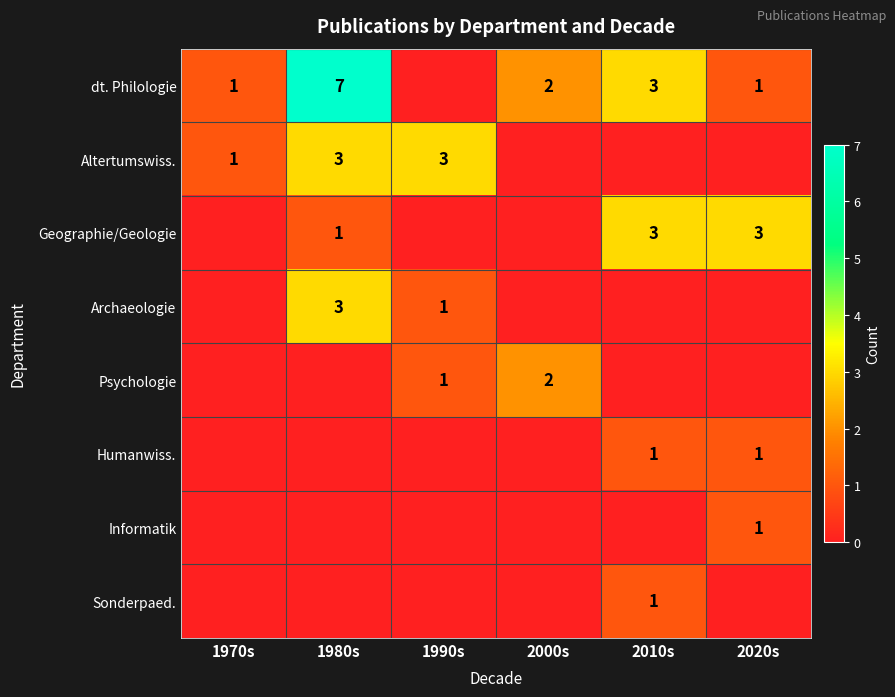

How many data points in Psychologie are above 0?

2